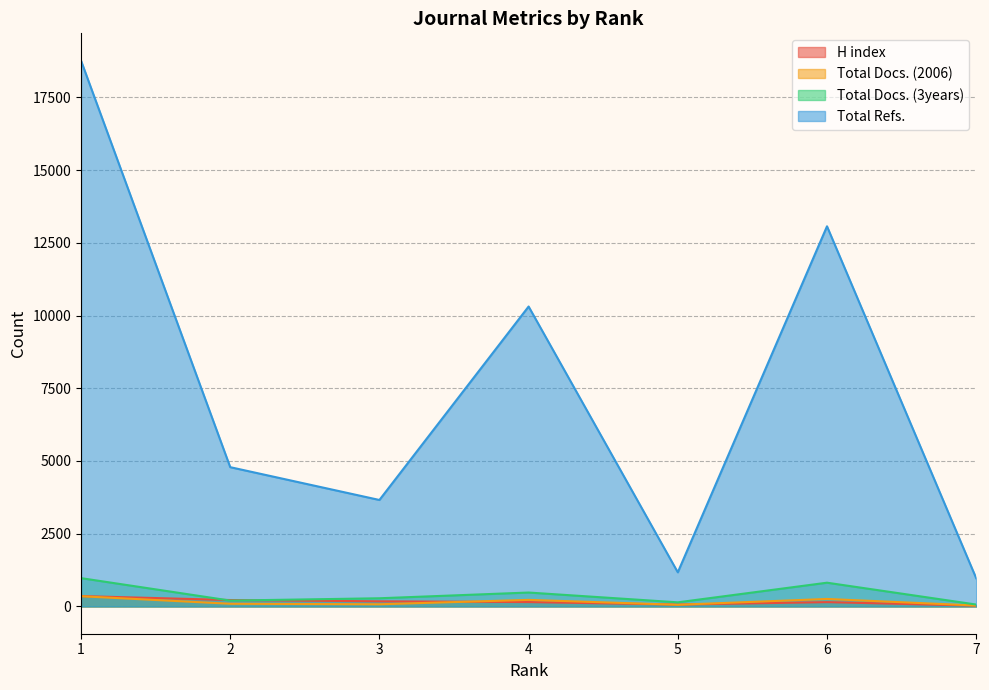

What is the difference between the maximum and second lowest values in the Total Refs. series?

17592